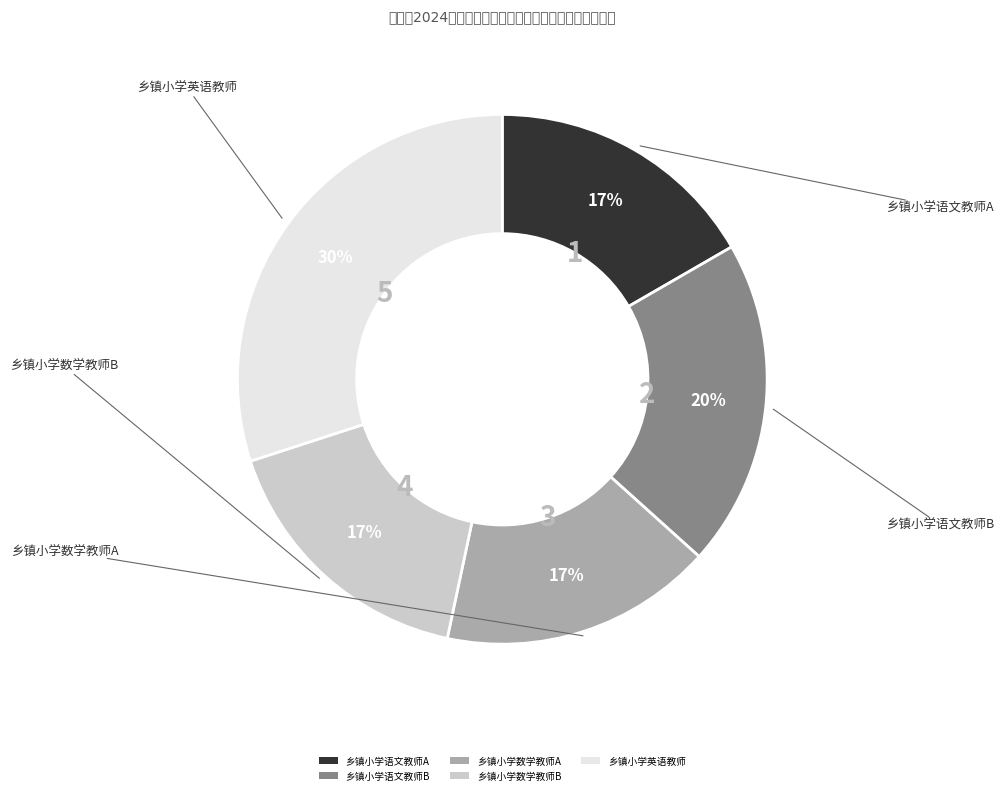

To the nearest percent, what percentage of the pie is 乡镇小学数学教师B?

17%